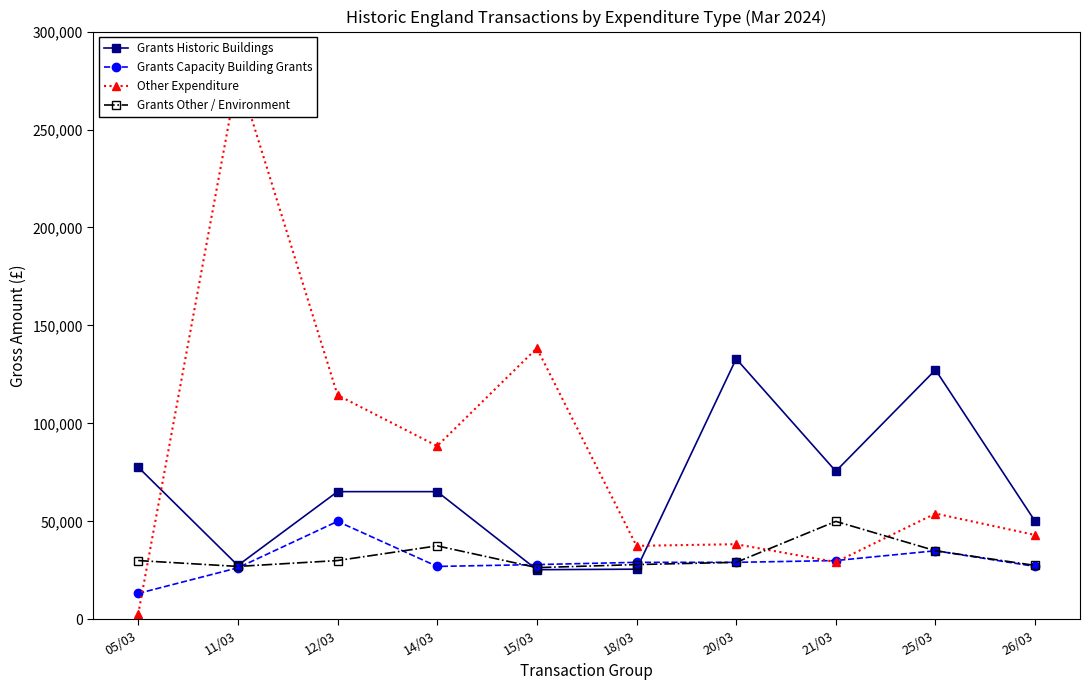

Where is the first local maximum for Other Expenditure?

11/03